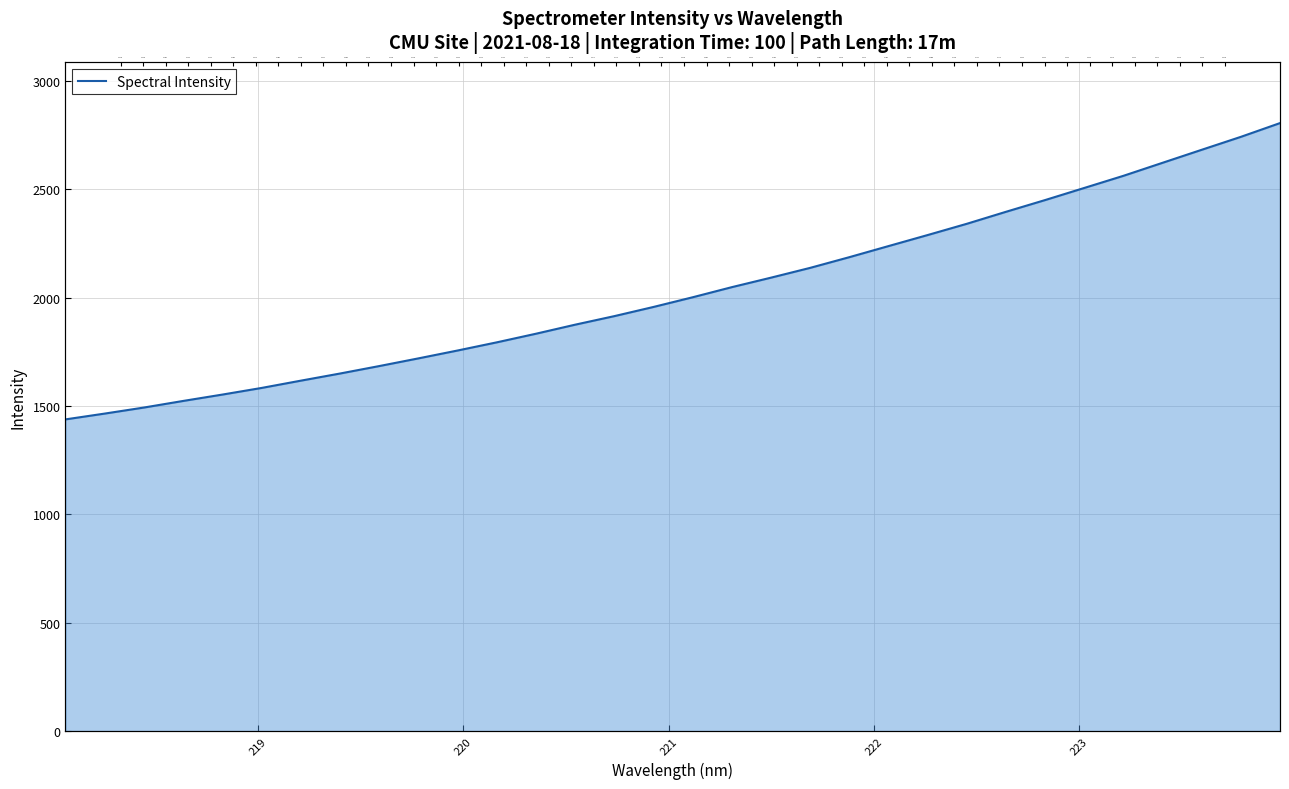

What is the value of the 15th point from the left?

1915.2